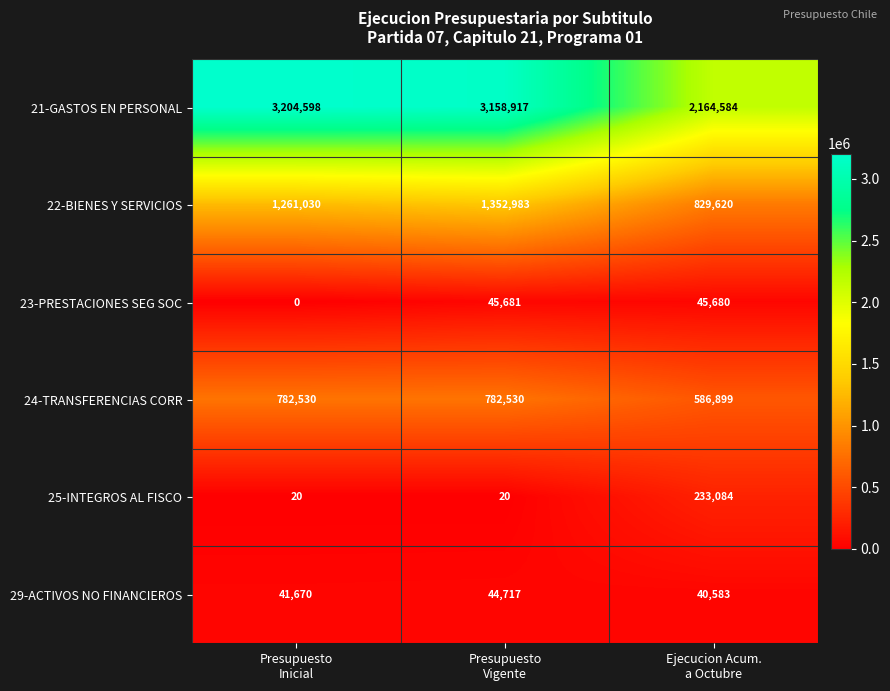

Reading left to right, list all the values displayed in this chart.

21-GASTOS EN PERSONAL: 3204598	3158917	2164584
22-BIENES Y SERVICIOS: 1261030	1352983	829620
23-PRESTACIONES SEG SOC: 0	45681	45680
24-TRANSFERENCIAS CORR: 782530	782530	586899
25-INTEGROS AL FISCO: 20	20	233084
29-ACTIVOS NO FINANCIEROS: 41670	44717	40583